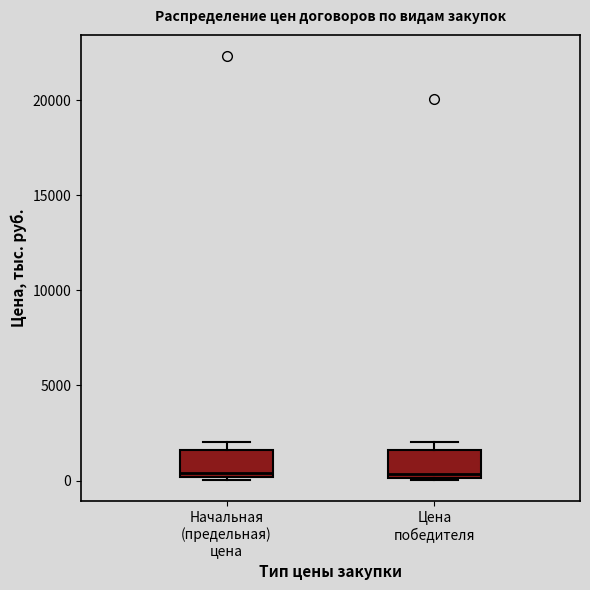

Where is the lower edge of the box for Цена победителя on the y-axis? The values are not printed on the chart, so give them approximately, as read against the axis.

0